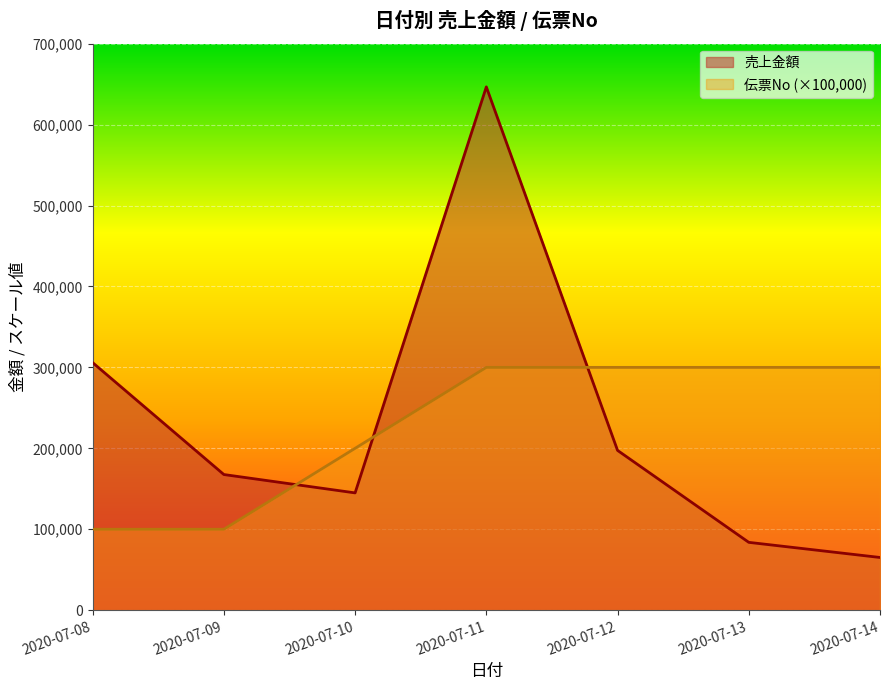

True or false: 伝票No has a value of 200000 at 2020-07-10.

True